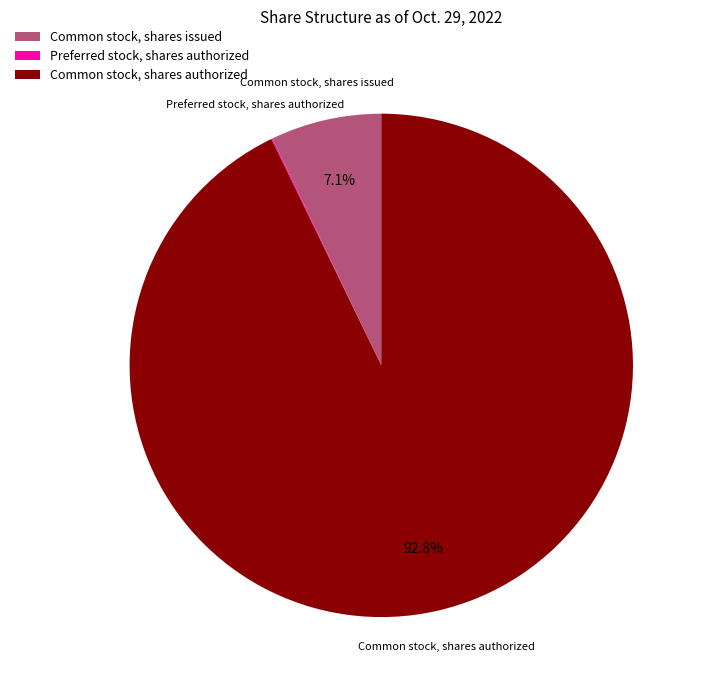

Is it true that Common stock, shares issued is 7% of the pie?

True